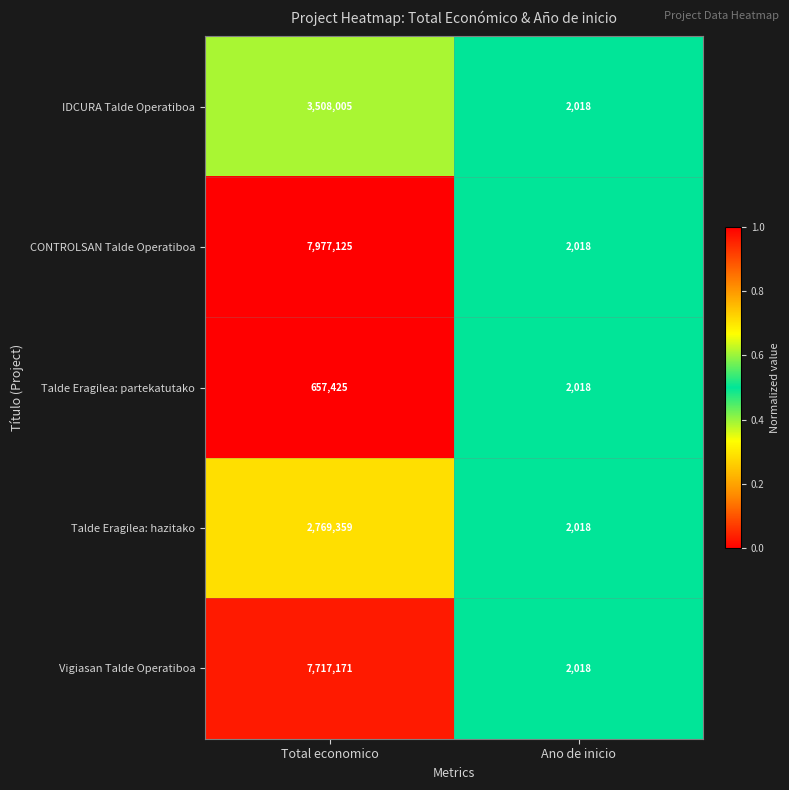

Reading left to right, extract all data points from this chart.

IDCURA Talde Operatiboa: 3508005	2018
CONTROLSAN Talde Operatiboa: 7977125	2018
Talde Eragilea: partekatutako: 657425	2018
Talde Eragilea: hazitako: 2769359	2018
Vigiasan Talde Operatiboa: 7717171	2018